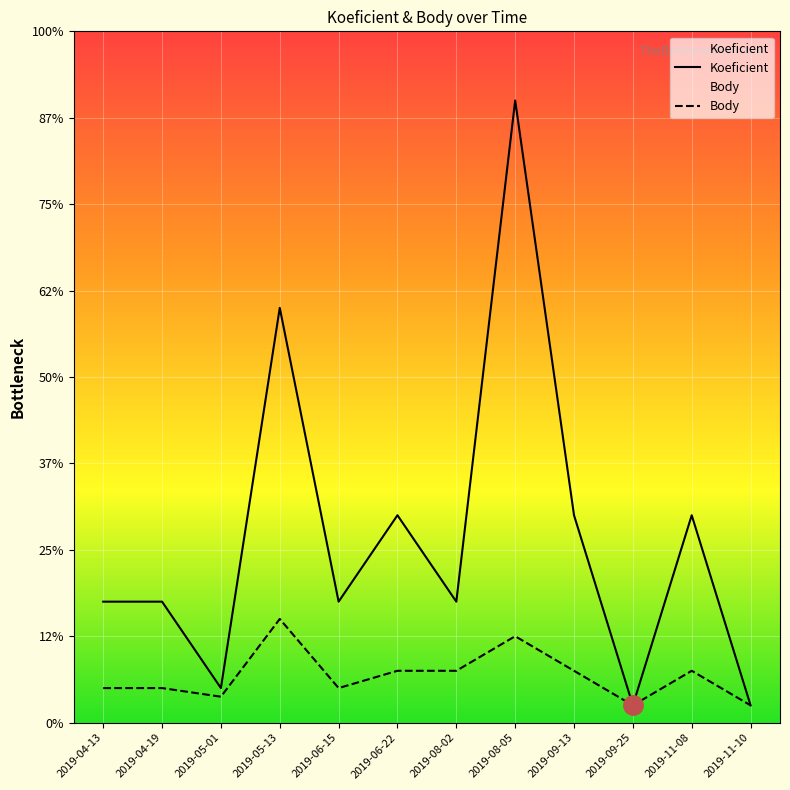

Is the value of Body at 2019-08-05 greater than the value of Koeficient at 2019-04-19?

No